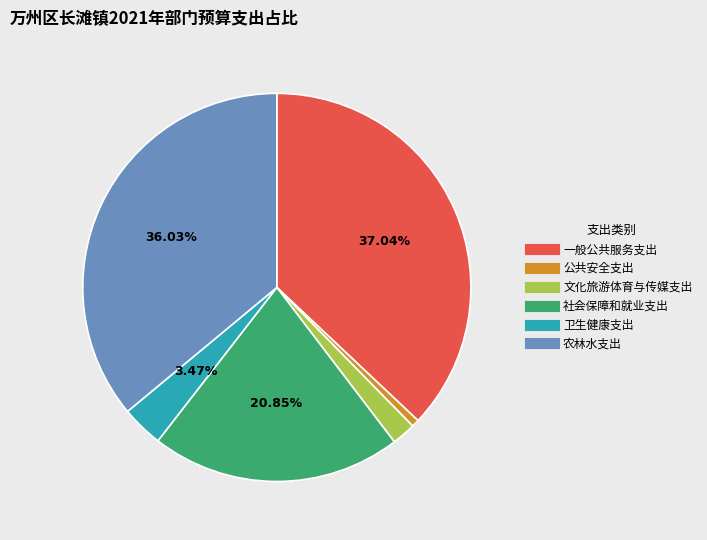

Rank the categories by value from highest to lowest.

一般公共服务支出, 农林水支出, 社会保障和就业支出, 卫生健康支出, 文化旅游体育与传媒支出, 公共安全支出